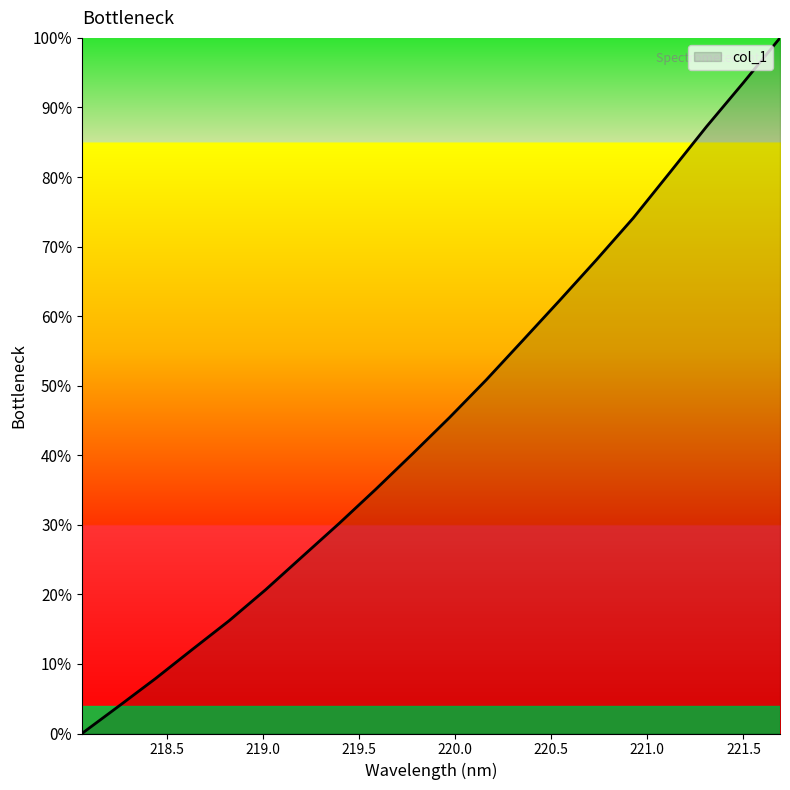

What is the maximum value shown in the chart?

100.0